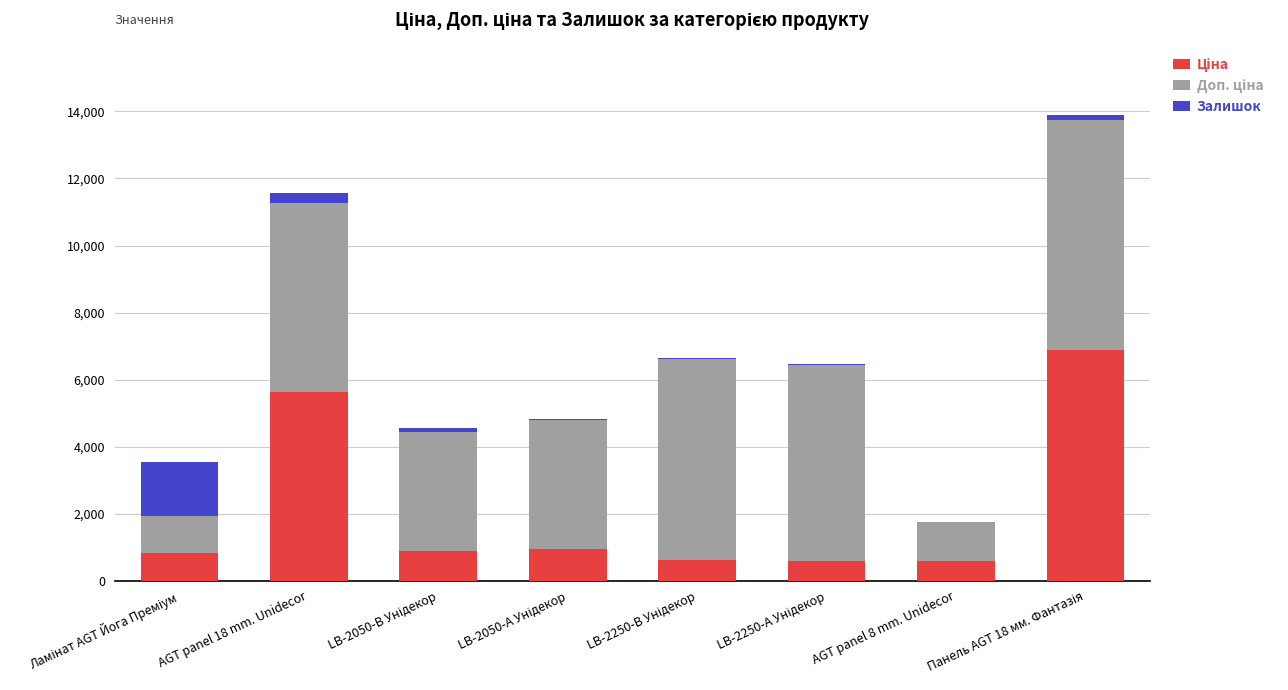

How many series are shown in this chart?

3